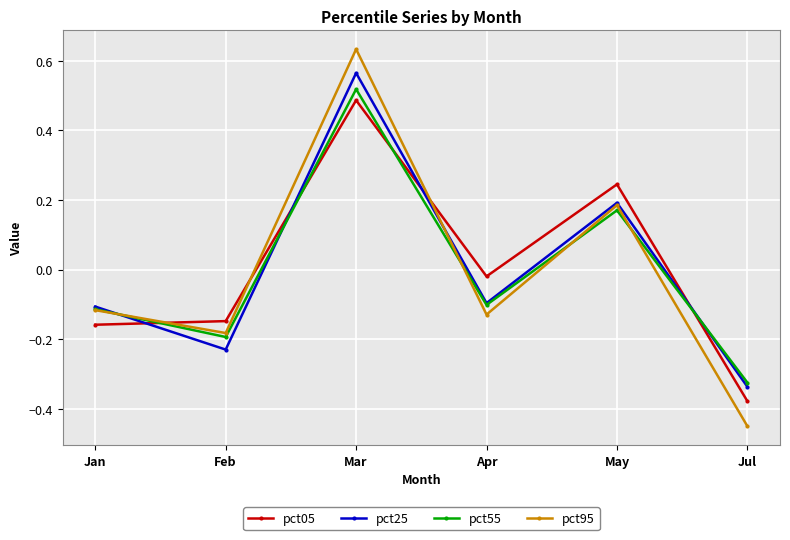

Is the value of pct55 at Feb greater than the value of pct05 at Jan?

No